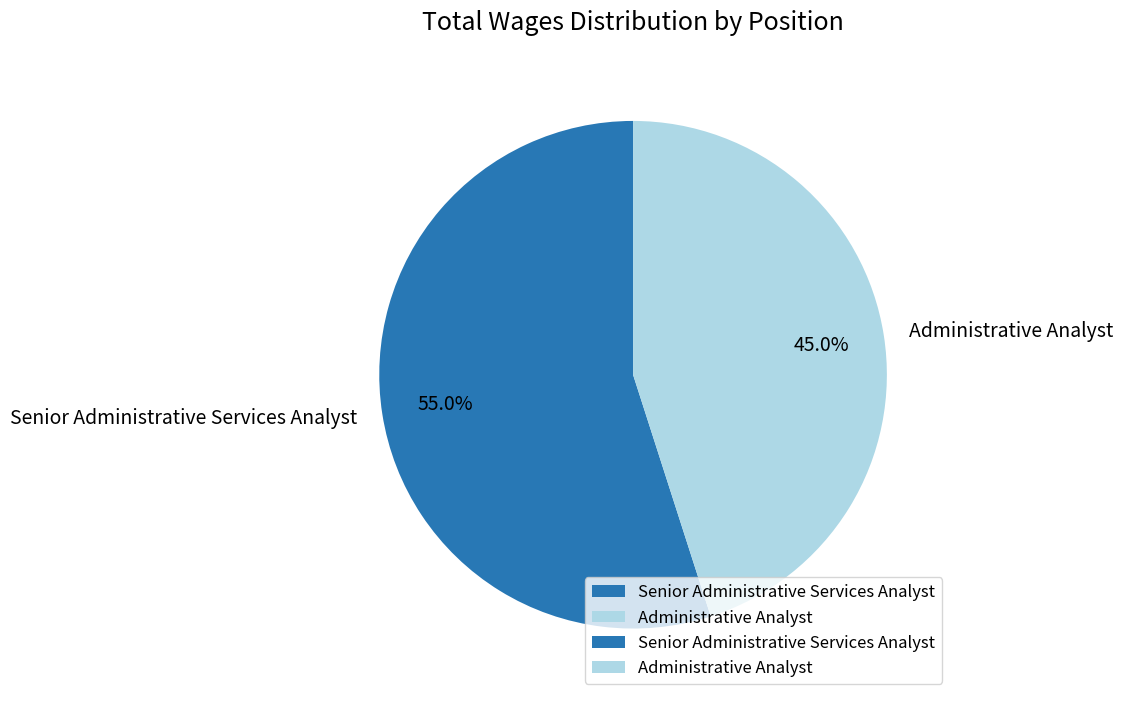

Is there any slice that represents more than half of the pie?

Yes